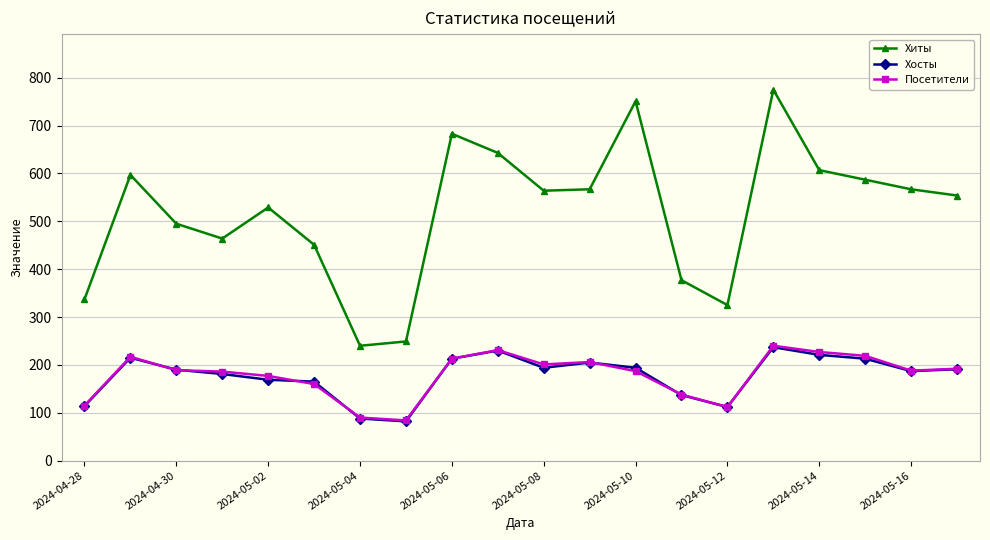

True or false: Хосты and Хиты intersect in this chart.

False